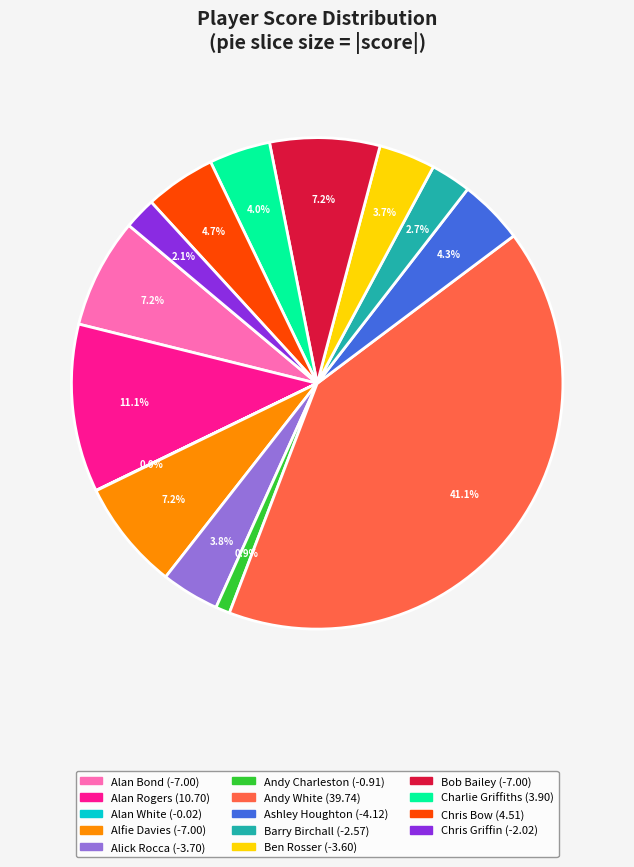

Is there a majority slice in this chart?

No